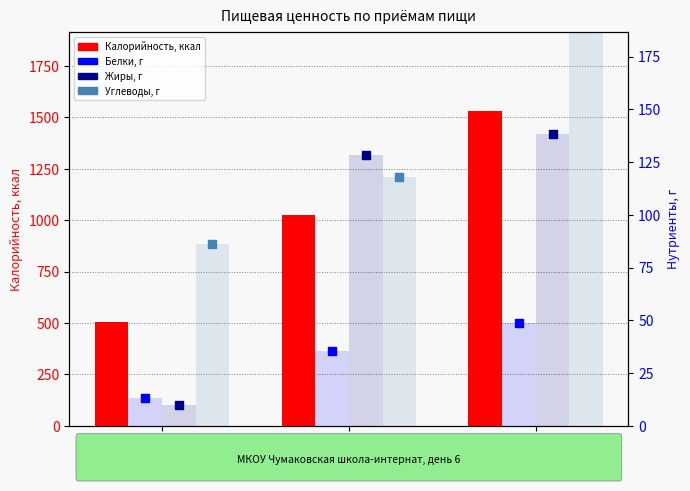

Which series has the largest total across all categories?

Калорийность